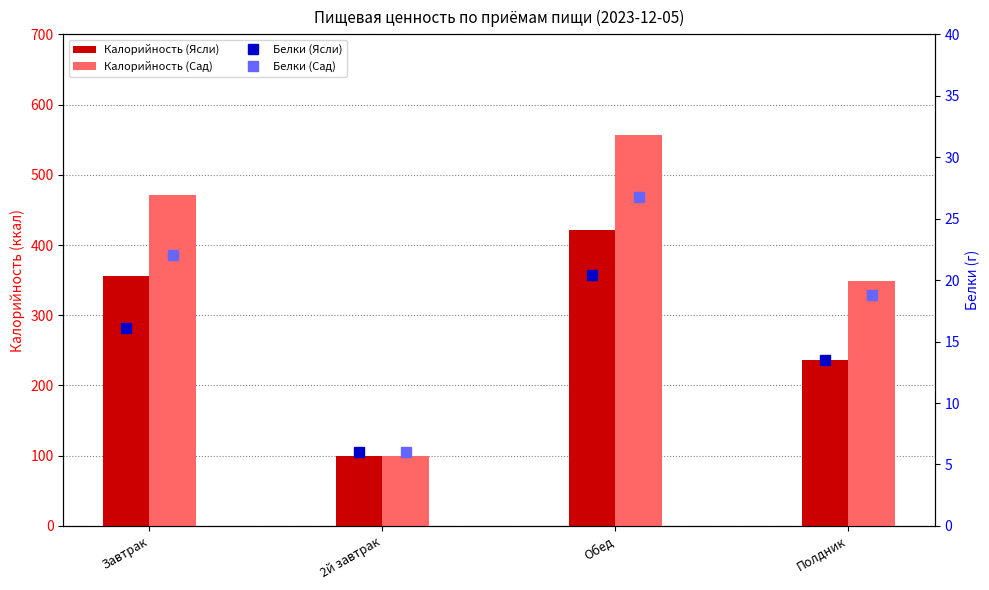

What is the sum of the Белки (Ясли) values at Завтрак and 2й завтрак?

22.1